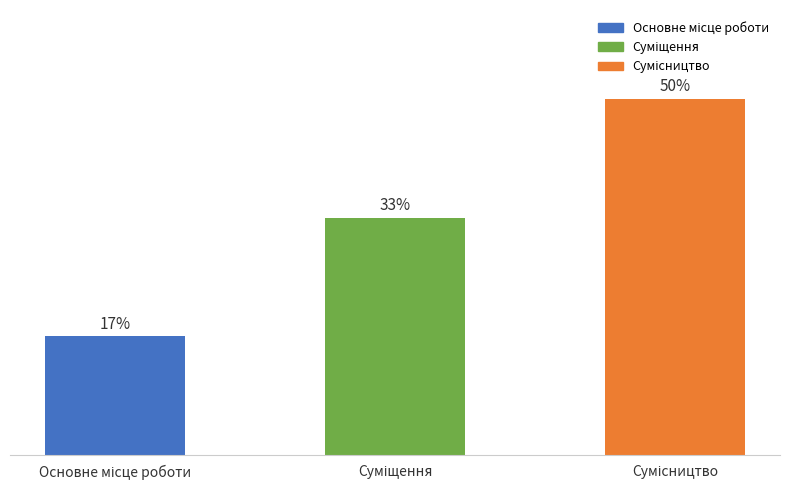

List the labels in order of value, largest first.

Сумісництво, Суміщення, Основне місце роботи